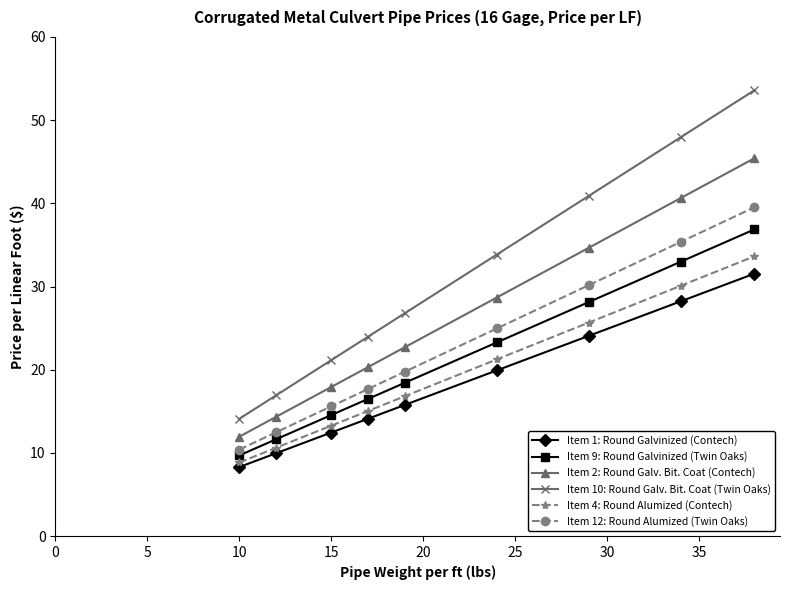

What is the average value of the Item 12: Round Alumized (Twin Oaks) series?

22.9